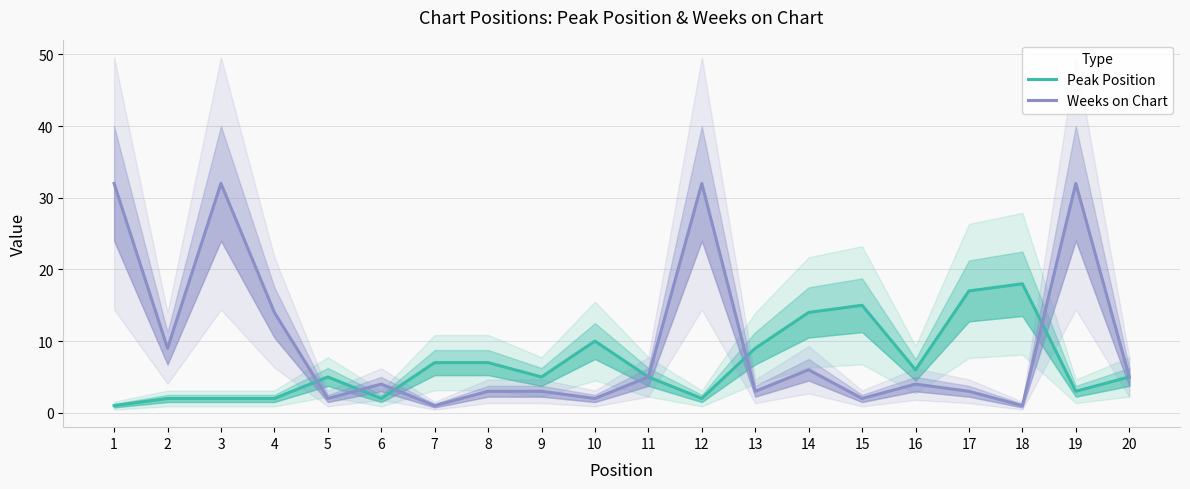

At which category is the sum across all series the highest?

19